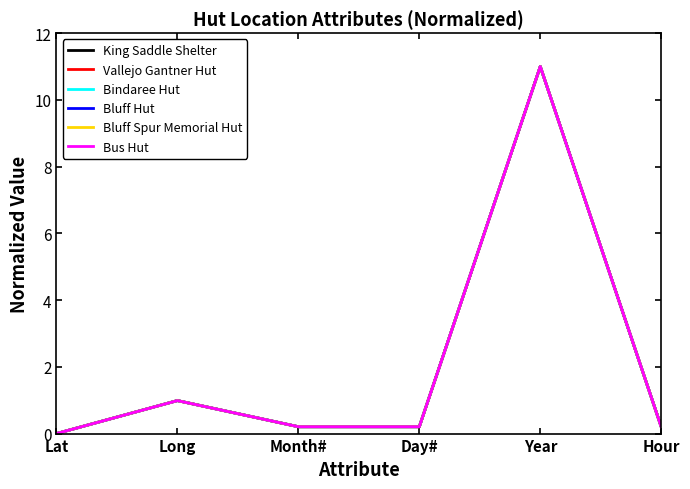

Is it true that Bindaree Hut equals 11.0 at Year?

True